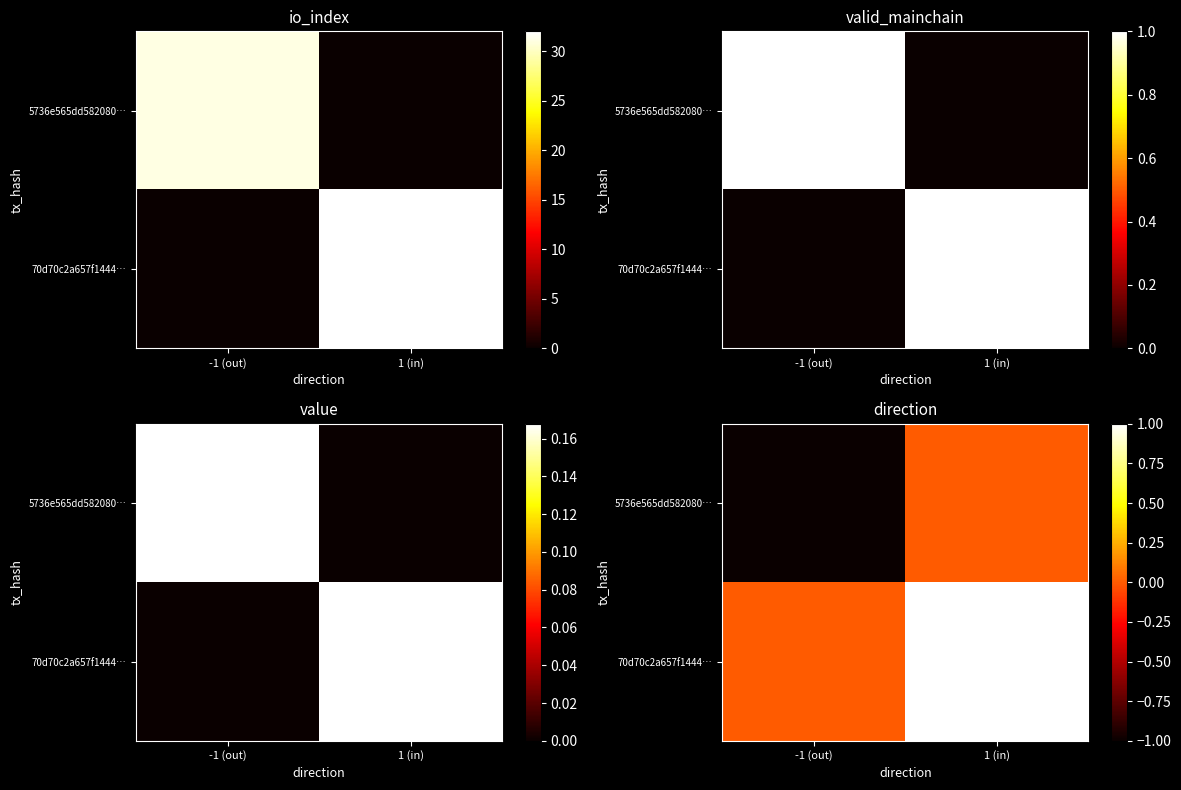

At how many categories does at least one series exceed 0?

1